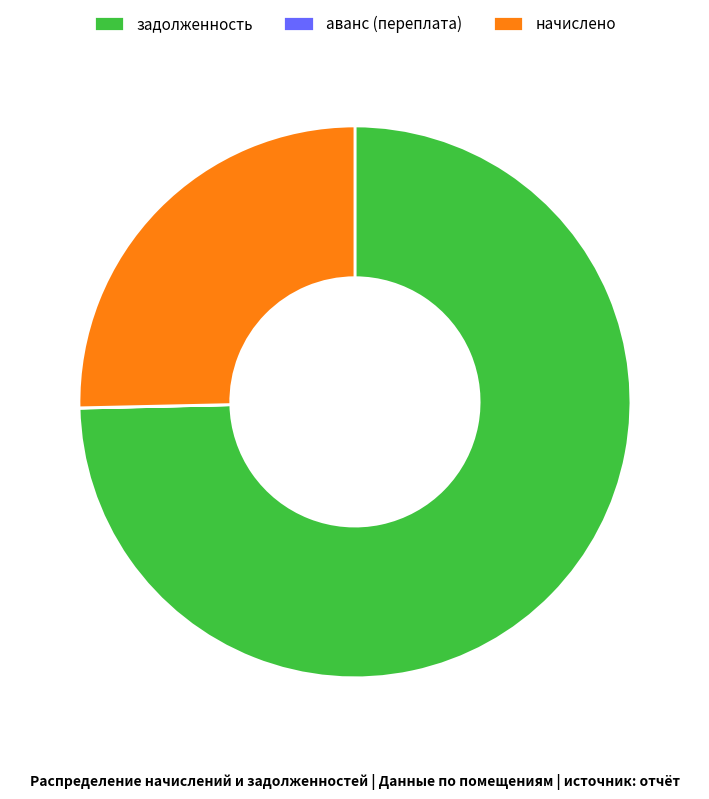

Which category has the biggest portion of the pie?

задолженность